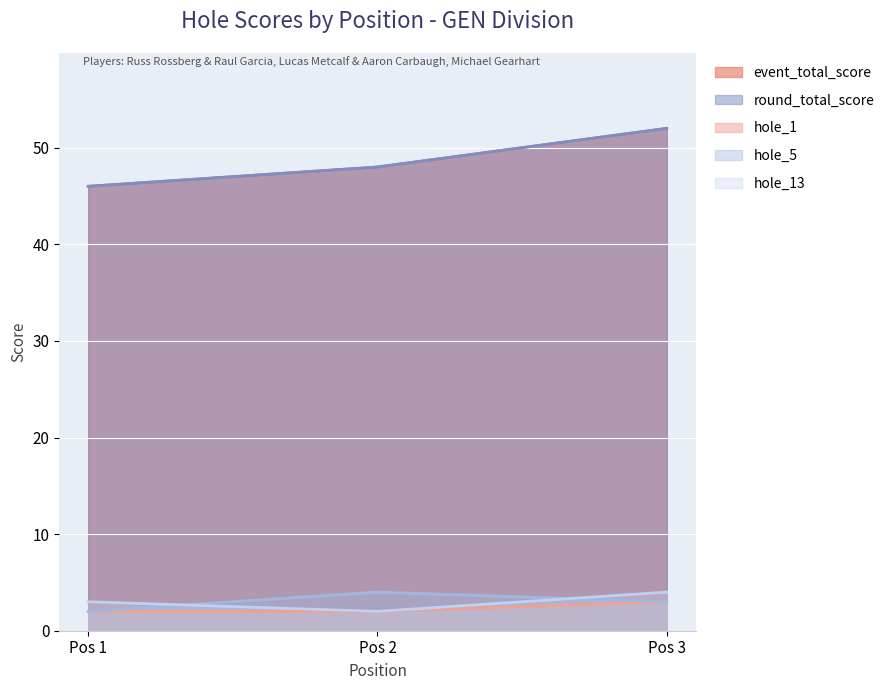

What is the approximate value of hole_5 at Pos 1?

2